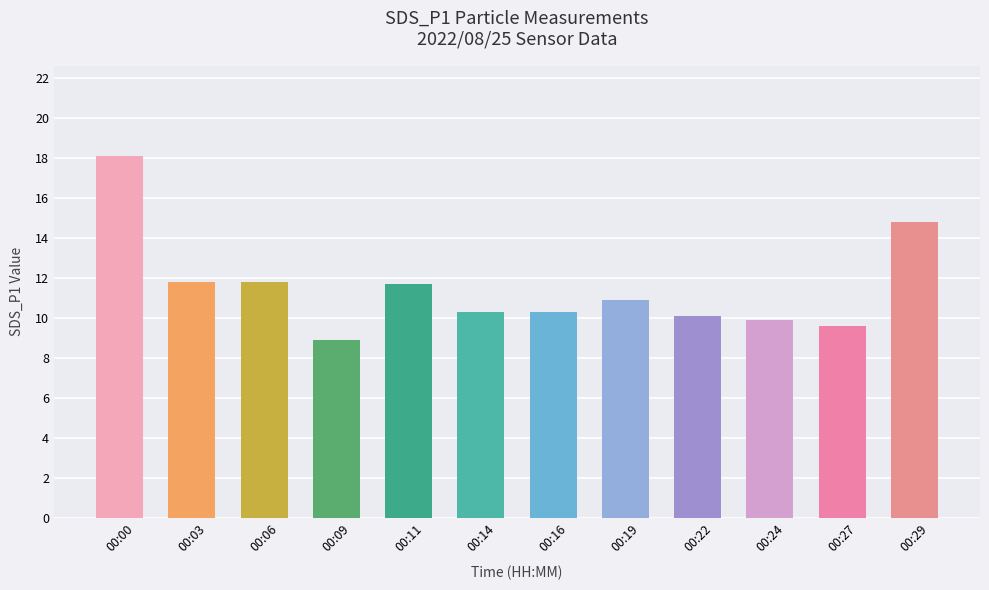

Reading left to right, transcribe all the data shown in this chart.

00:00=18.1	00:03=11.8	00:06=11.8	00:09=8.9	00:11=11.7	00:14=10.3	00:16=10.3	00:19=10.9	00:22=10.1	00:24=9.9	00:27=9.6	00:29=14.8